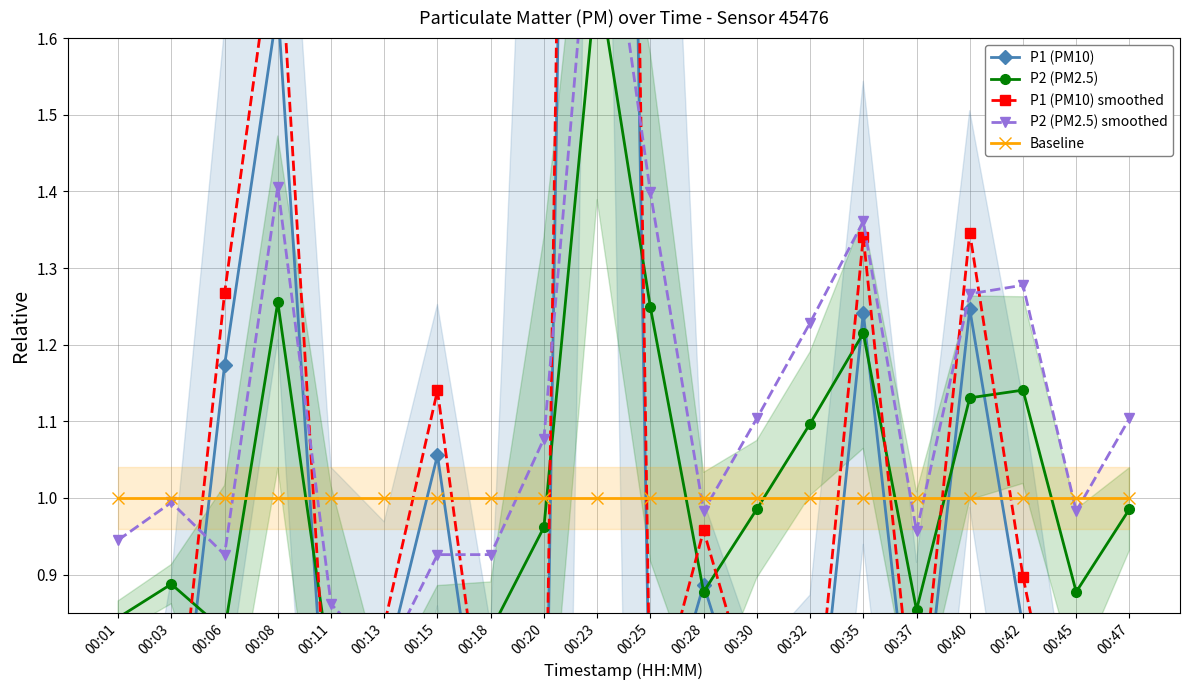

What are all the series names shown in the legend?

P1 (PM10), P2 (PM2.5), P1 (PM10) smoothed, P2 (PM2.5) smoothed, Baseline